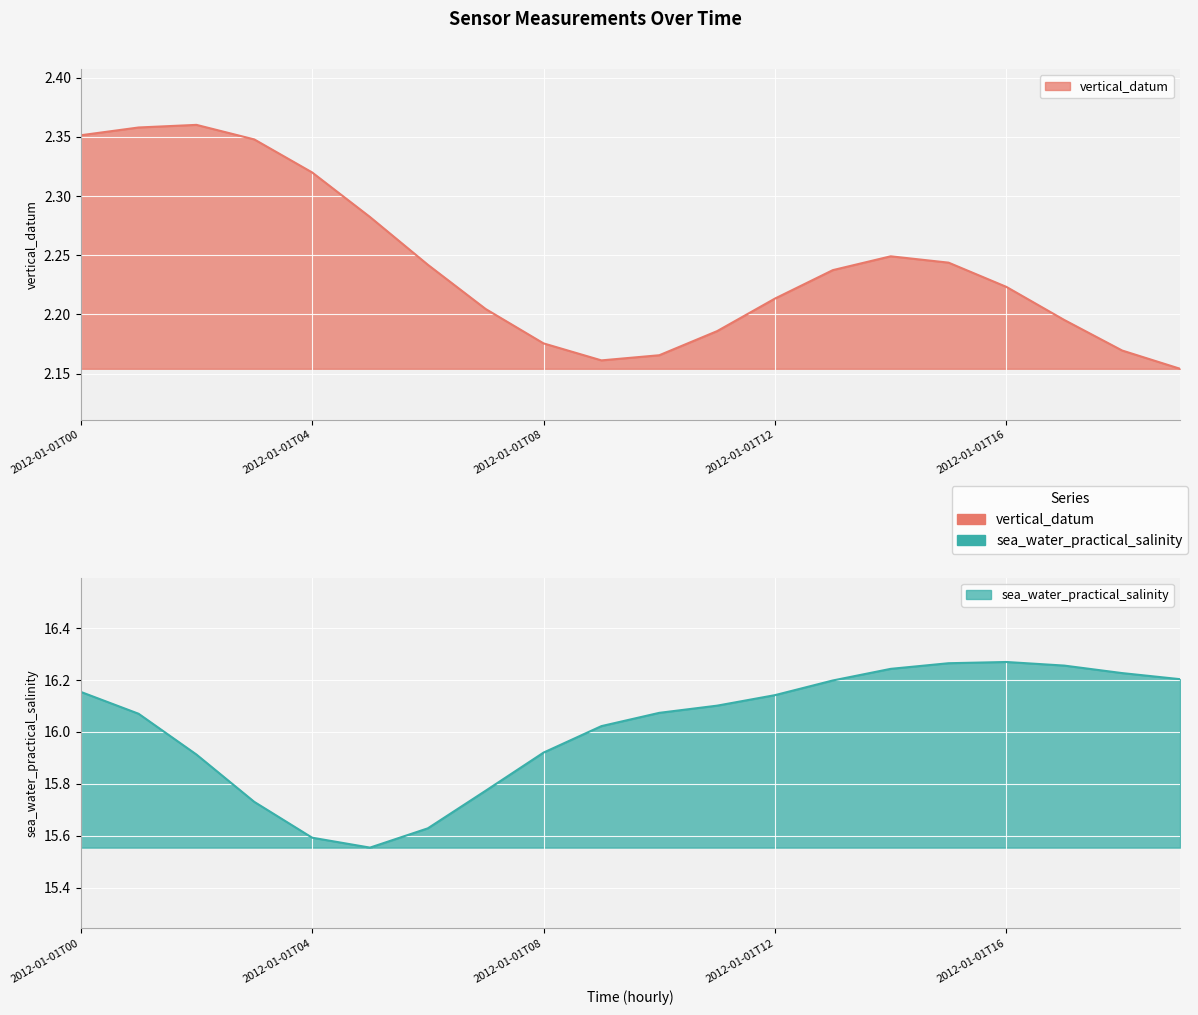

At which label is the value closest to 2?

2012-01-01T19